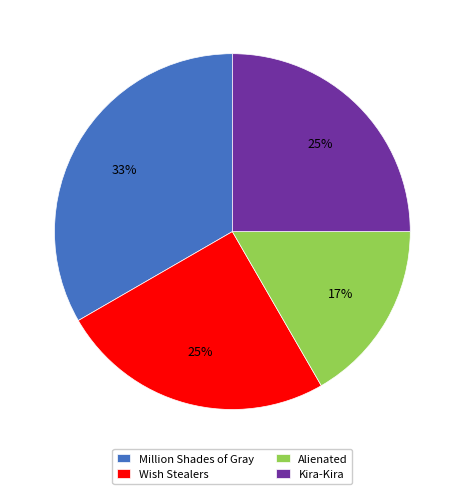

What is the largest slice in the pie chart?

Million Shades of Gray